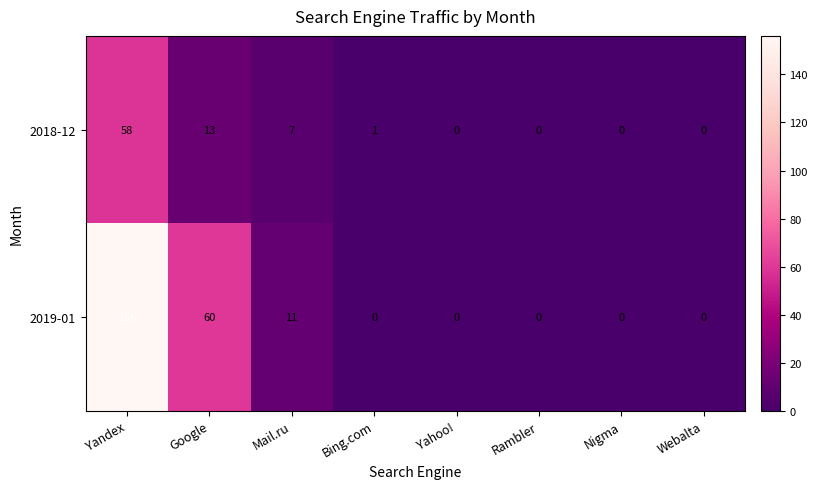

Which series has the largest total across all categories?

2019-01